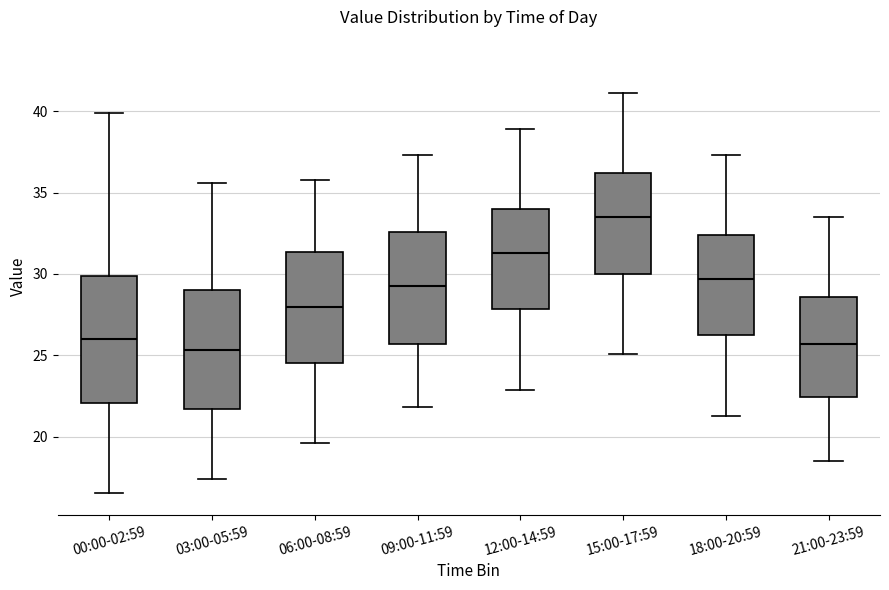

Where does the median line of the box for 15:00-17:59 sit on the y-axis? The values are not printed on the chart, so give them approximately, as read against the axis.

33.5